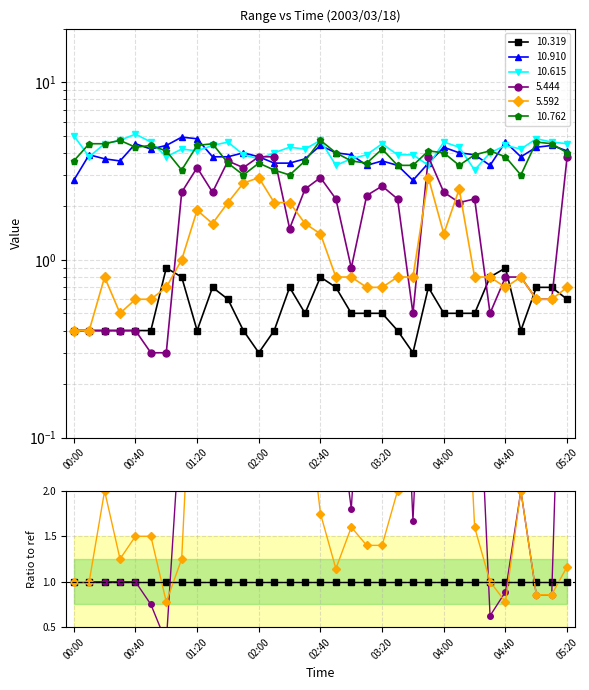

How many categories are shown in the chart?

33